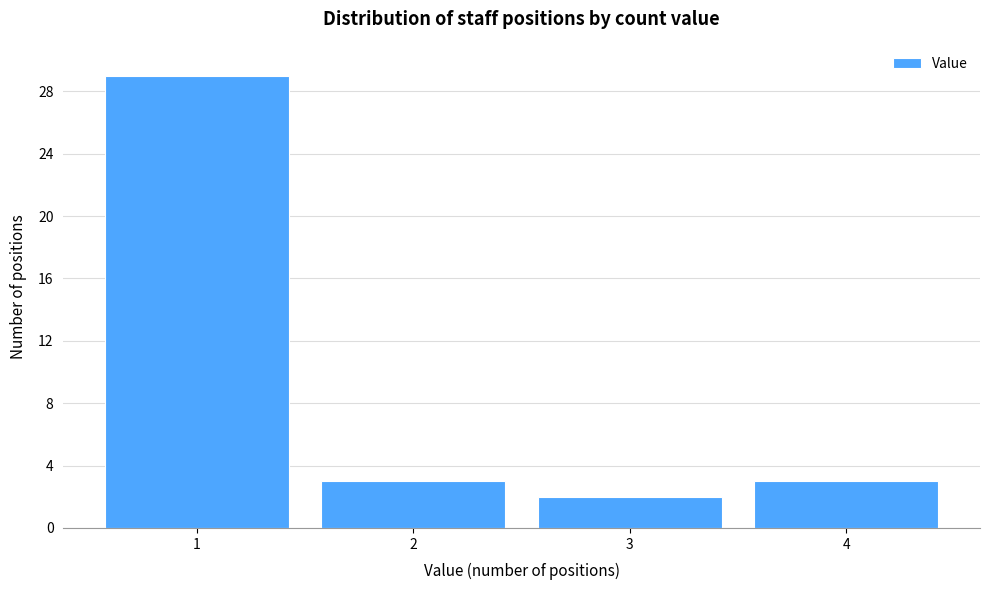

Reading left to right, list every bar in this chart as the range it spans on the x-axis followed by its height. The values are not printed on the chart, so give them approximately, as read against the axis.

0.5 to 1.5: 29
1.5 to 2.5: 3
2.5 to 3.5: 2
3.5 to 4.5: 3